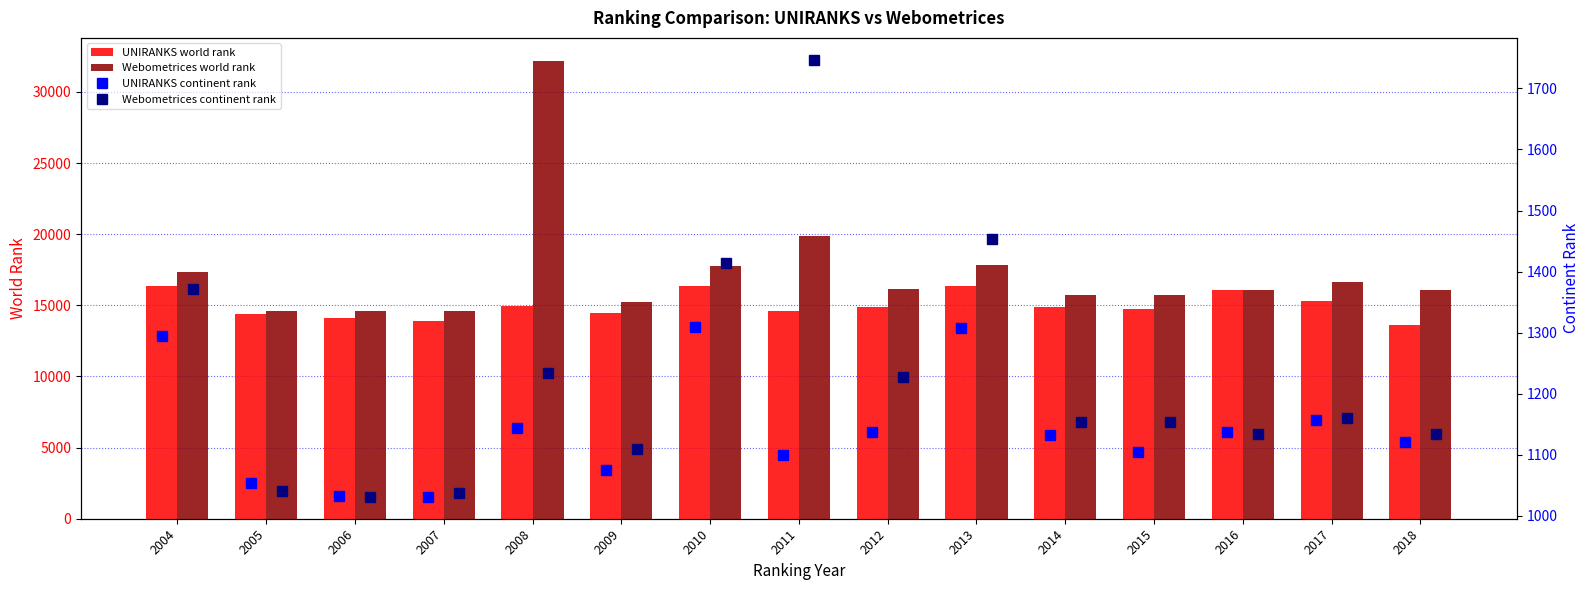

What is the minimum value for Webometrices continent rank?

1031